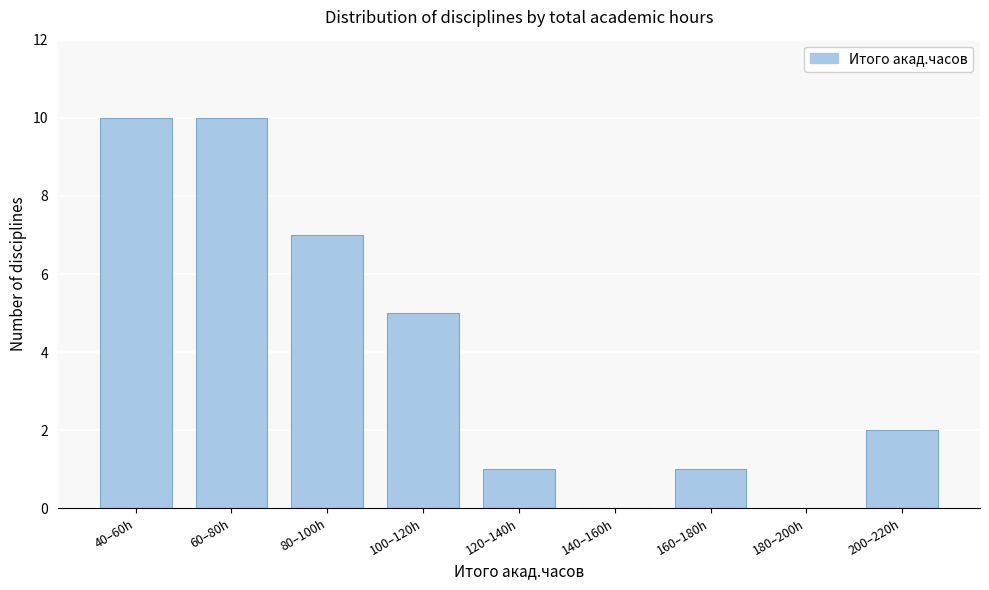

What is the maximum value shown in the chart?

10